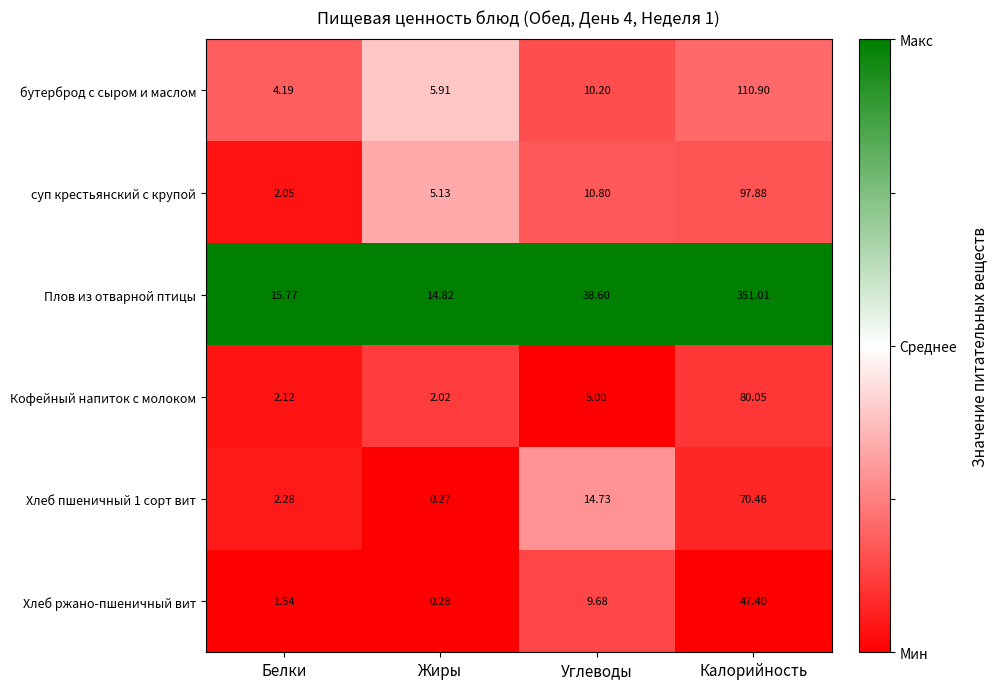

Which series has the largest total across all categories?

Плов из отварной птицы